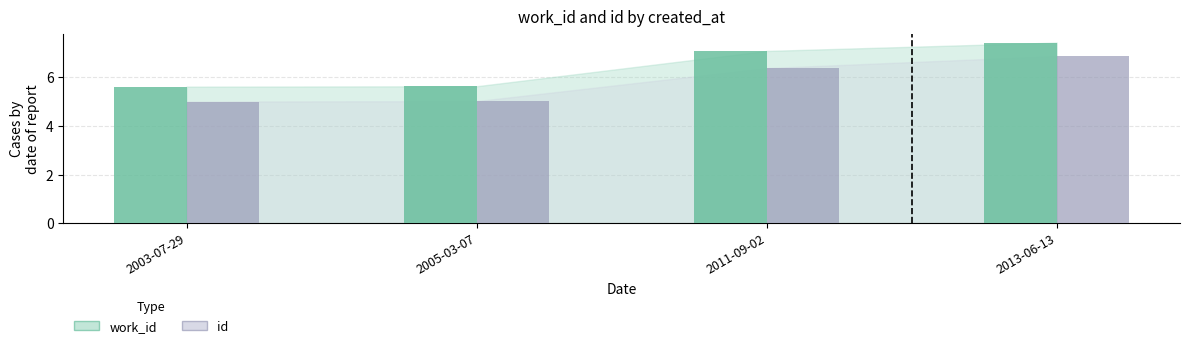

List the series in order of their peak value, highest first.

work_id, id